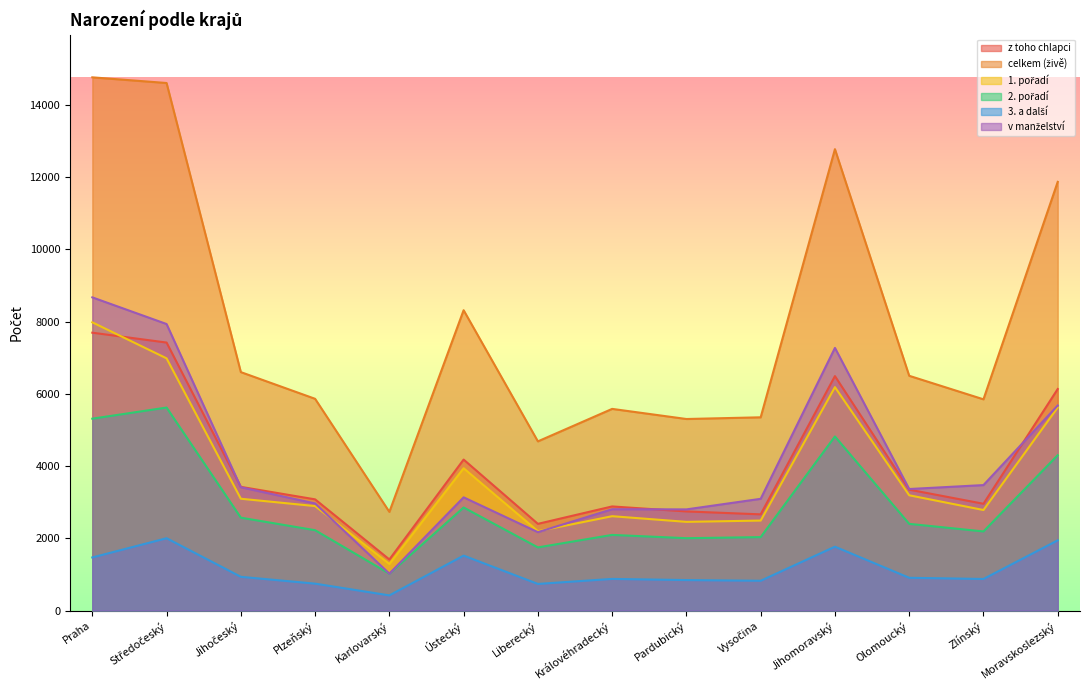

Reading left to right, transcribe all the data shown in this chart.

z toho chlapci: 7691	7418	3424	3078	1414	4179	2400	2882	2744	2663	6489	3347	2956	6132
celkem (živě): 14759	14602	6600	5861	2731	8313	4683	5582	5302	5349	12771	6498	5847	11866
1. pořadí: 7978	6981	3095	2892	1290	3939	2198	2612	2455	2491	6184	3191	2783	5622
2. pořadí: 5311	5619	2571	2224	1021	2853	1748	2094	2003	2033	4819	2400	2190	4300
3. a další: 1470	2002	934	745	420	1521	737	876	844	825	1768	907	874	1944
v manželství: 8669	7931	3413	2965	1022	3134	2170	2805	2800	3093	7270	3364	3473	5676